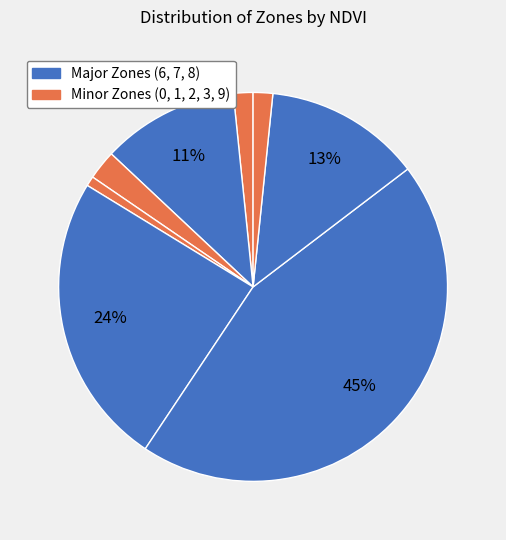

Count the number of slices in the pie.

8